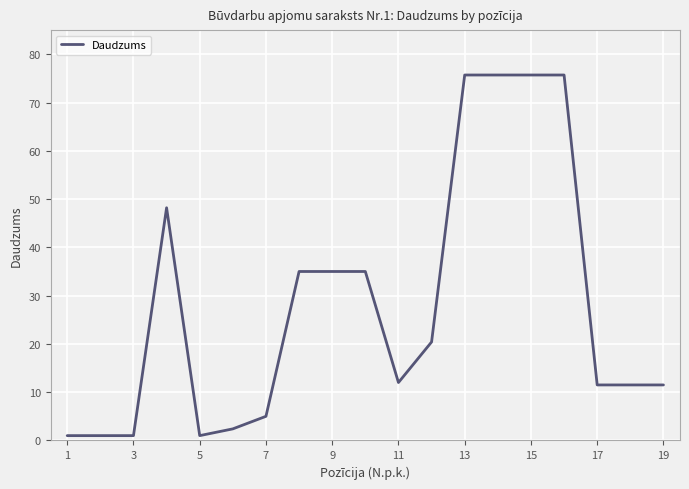

Does the chart have visible grid lines?

Yes